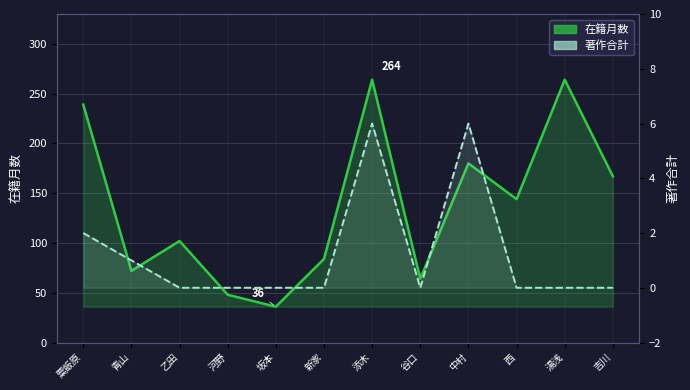

What is the difference between the second highest and second lowest values in the 著作合計 series?

6